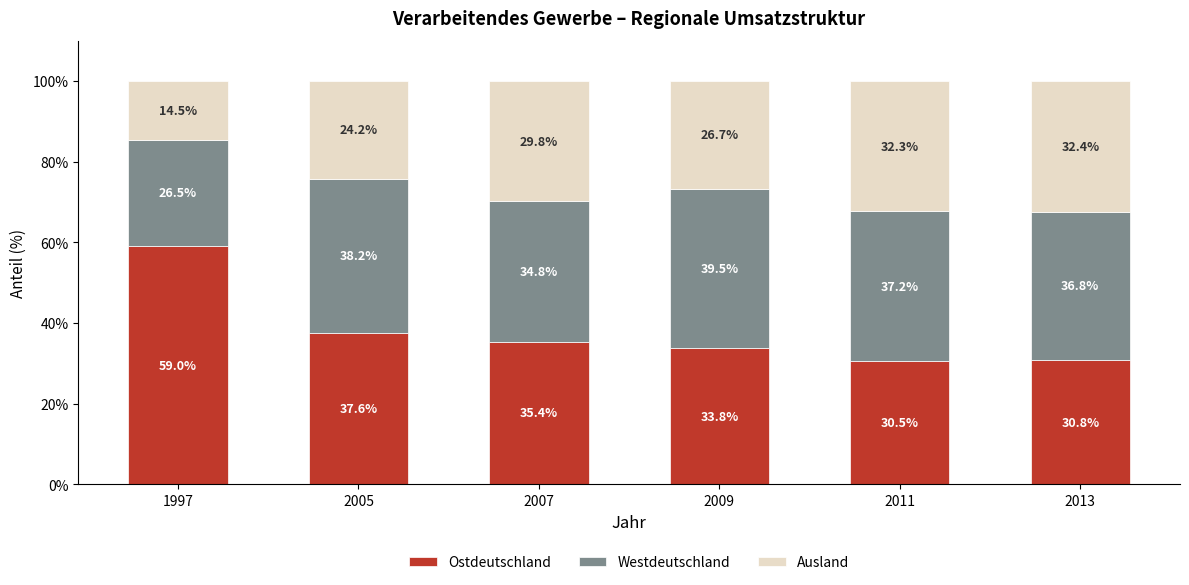

Is it true that Ostdeutschland equals 37.6 at 2005?

True